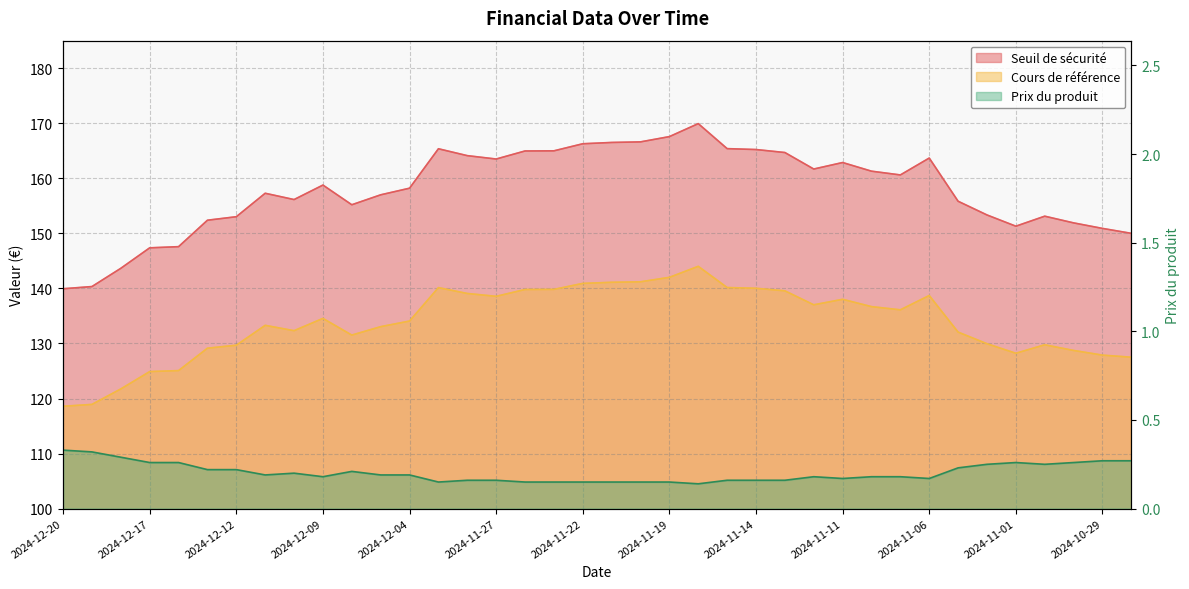

Reading left to right, list all the values displayed in this chart.

Seuil de sécurité: 139.9	140.3	143.7	147.4	147.6	152.4	153.0	157.3	156.1	158.8	155.2	157.0	158.2	165.4	164.1	163.5	165.0	165.0	166.3	166.5	166.6	167.6	169.9	165.4	165.2	164.7	161.7	162.9	161.3	160.6	163.7	155.8	153.3	151.3	153.1	151.9	150.9	150.0
Cours de référence: 118.6	118.9	121.7	124.9	125.1	129.1	129.7	133.3	132.3	134.6	131.5	133.1	134.1	140.1	139.1	138.6	139.8	139.8	140.9	141.1	141.2	142.0	144.0	140.2	140.0	139.6	137.0	138.0	136.7	136.1	138.7	132.1	129.9	128.2	129.8	128.7	127.9	127.5
Prix du produit: 0.3	0.3	0.3	0.3	0.3	0.2	0.2	0.2	0.2	0.2	0.2	0.2	0.2	0.1	0.2	0.2	0.1	0.1	0.1	0.1	0.1	0.1	0.1	0.2	0.2	0.2	0.2	0.2	0.2	0.2	0.2	0.2	0.2	0.3	0.2	0.3	0.3	0.3